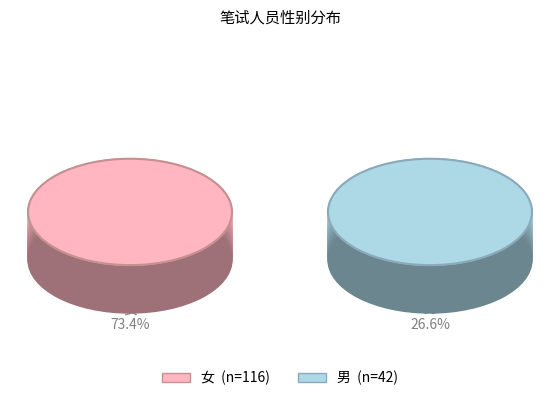

What is the majority slice?

女